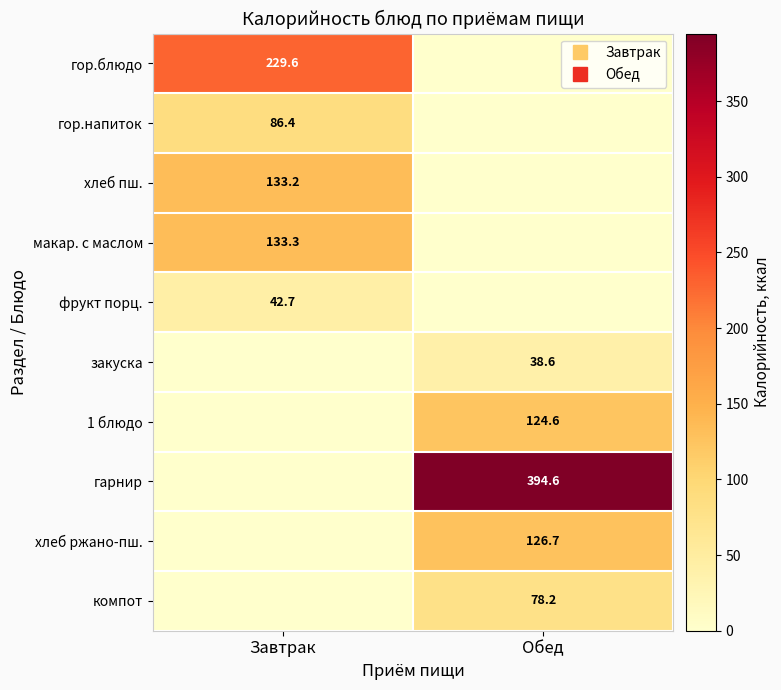

What is the average value of the гор.напиток series?

43.2